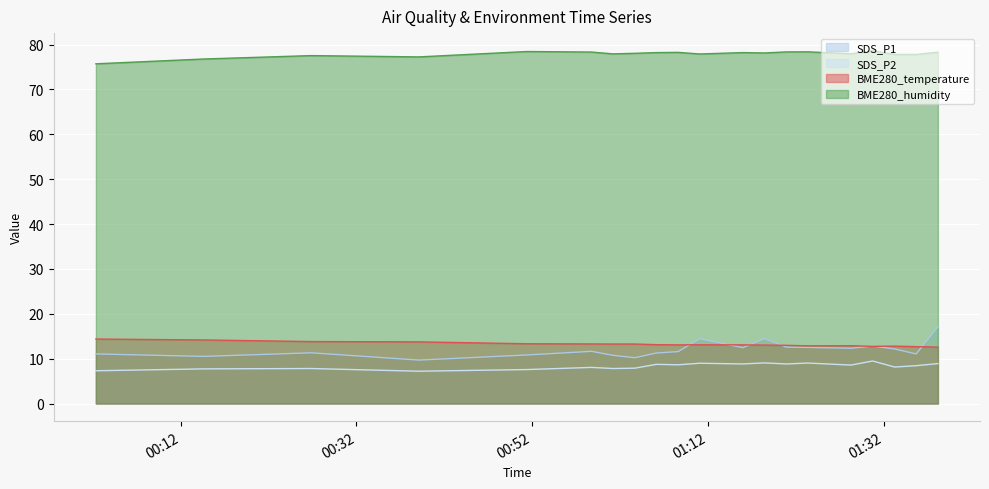

The value of SDS_P2 at 2021/06/25 01:08:36 is 8.6. True or false?

True